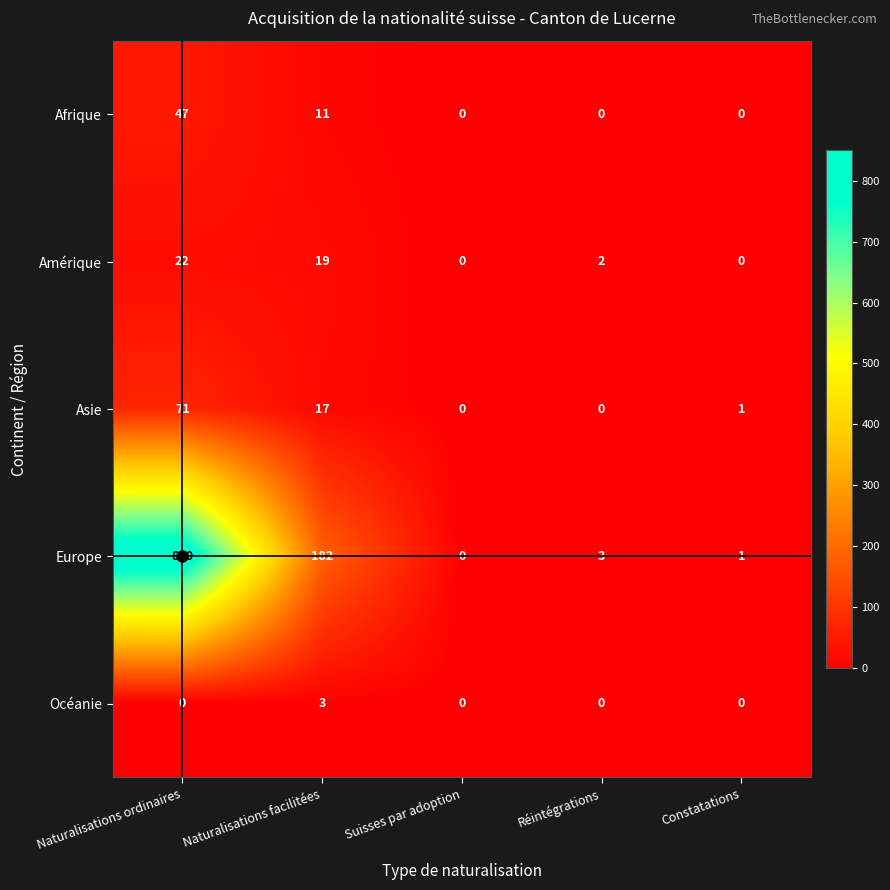

Rank the series by their maximum value, from highest to lowest.

Europe, Asie, Afrique, Amérique, Océanie